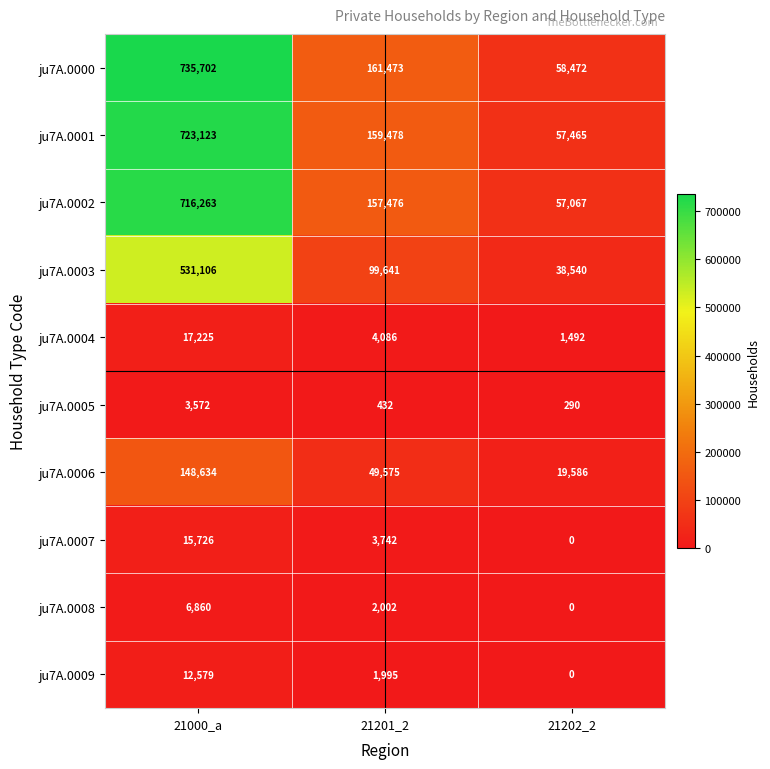

How many categories are shown in the chart?

3